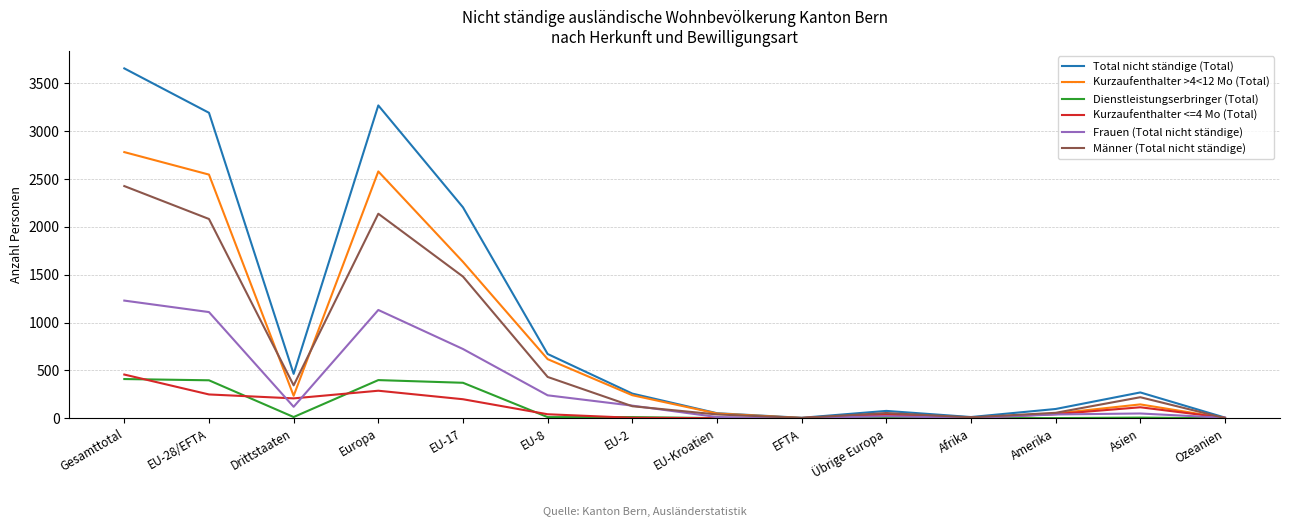

How many interior local peaks does the Männer (Total nicht ständige) series have?

3